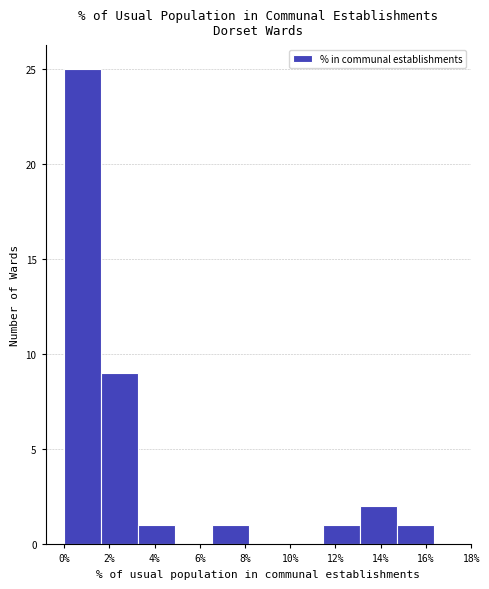

How tall is the bar that spans 13.0 to 14.8 on the x-axis? Neither the bar edges nor the heights are printed on the chart, so give them approximately, as read against the axes.

2